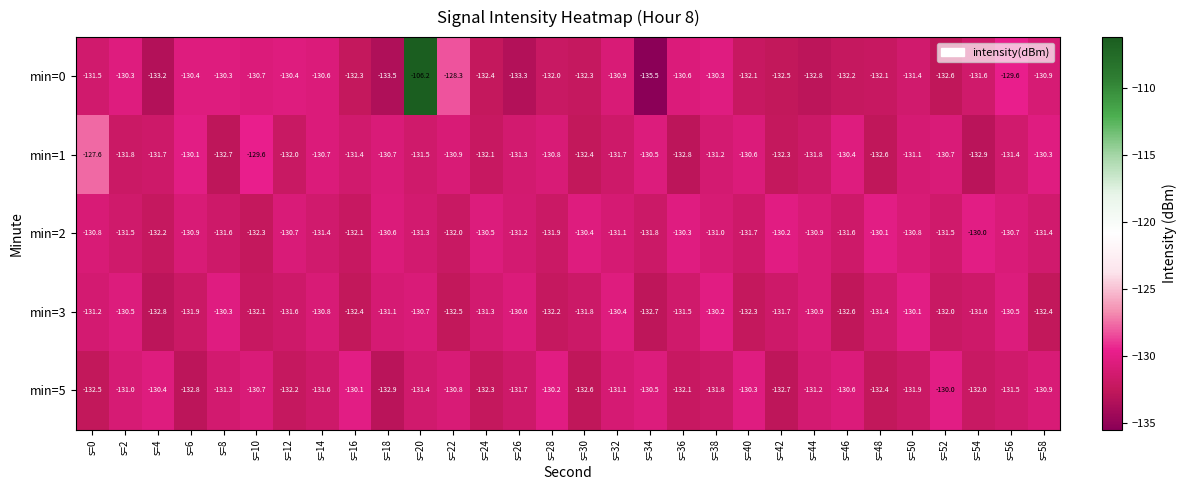

Rank the series at s=22 from lowest to highest value.

min=3, min=2, min=1, min=5, min=0